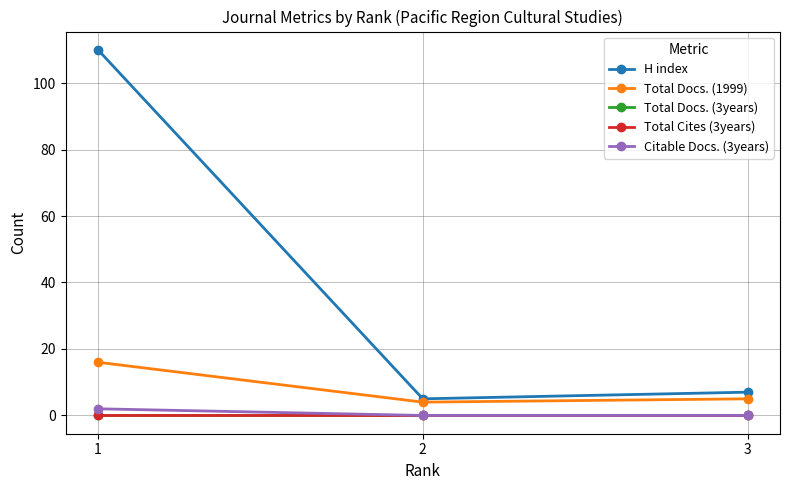

Is this an area chart (filled region under the line)?

No